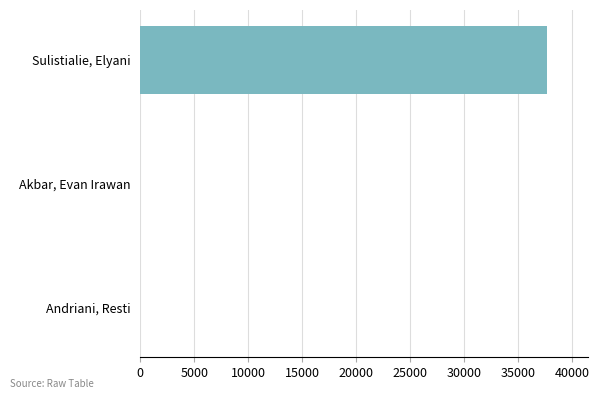

Between Akbar, Evan Irawan and Sulistialie, Elyani, which is larger?

Sulistialie, Elyani